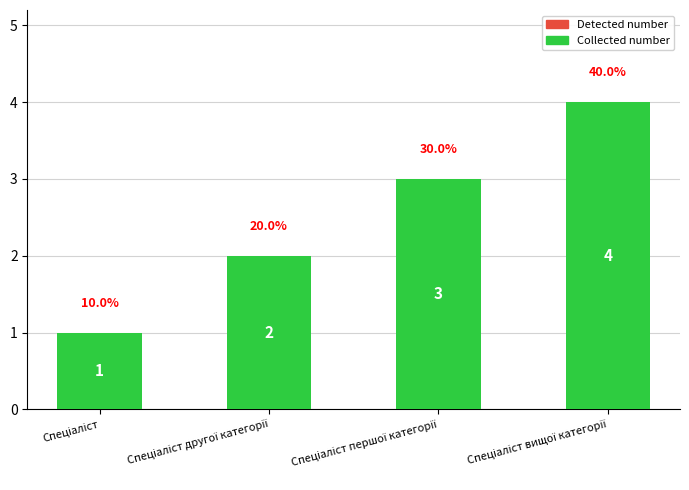

What is the difference between the maximum and minimum values?

3